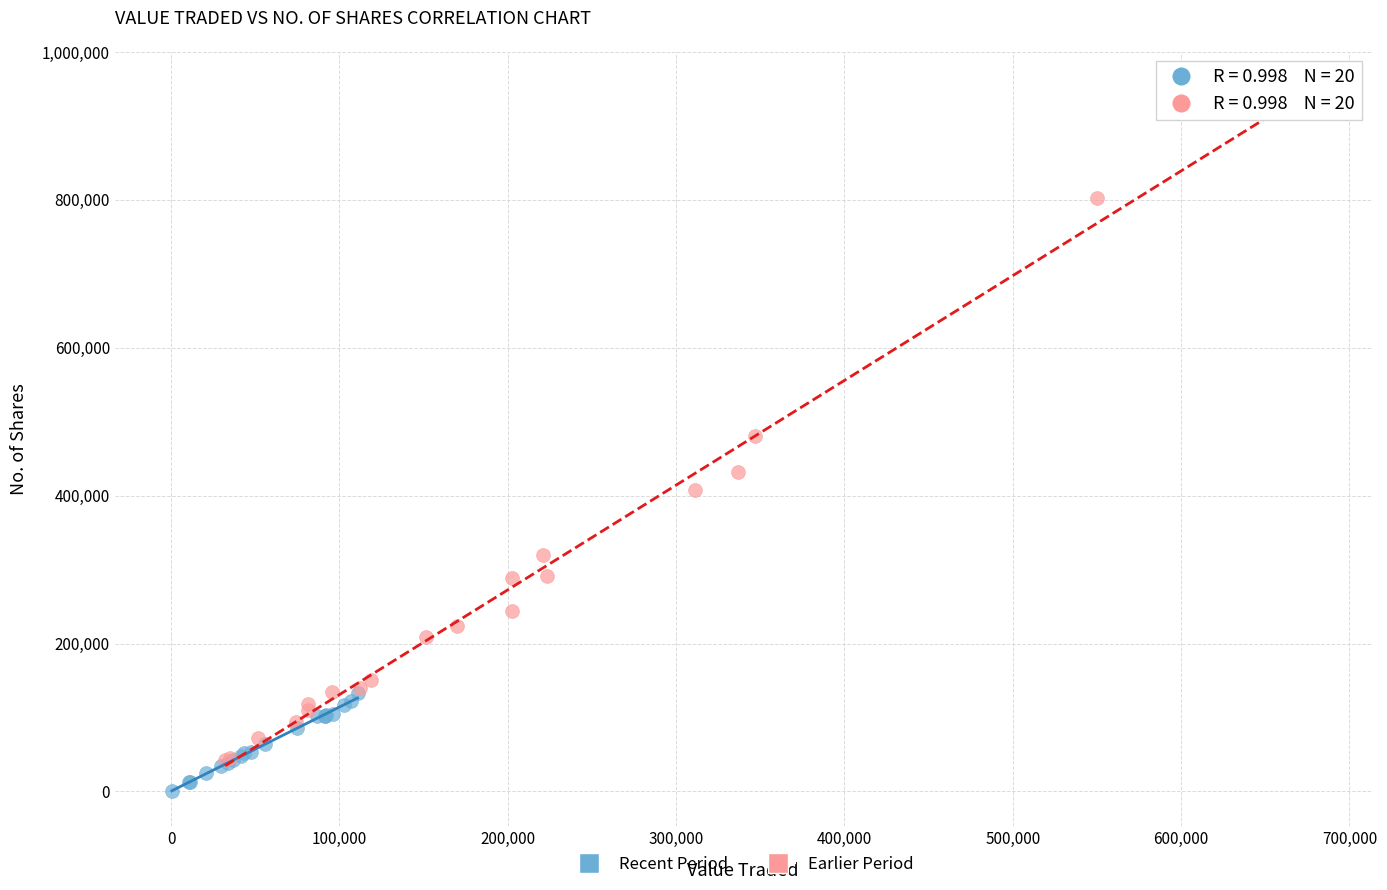

Which series has the widest spread of Y values?

Earlier Period